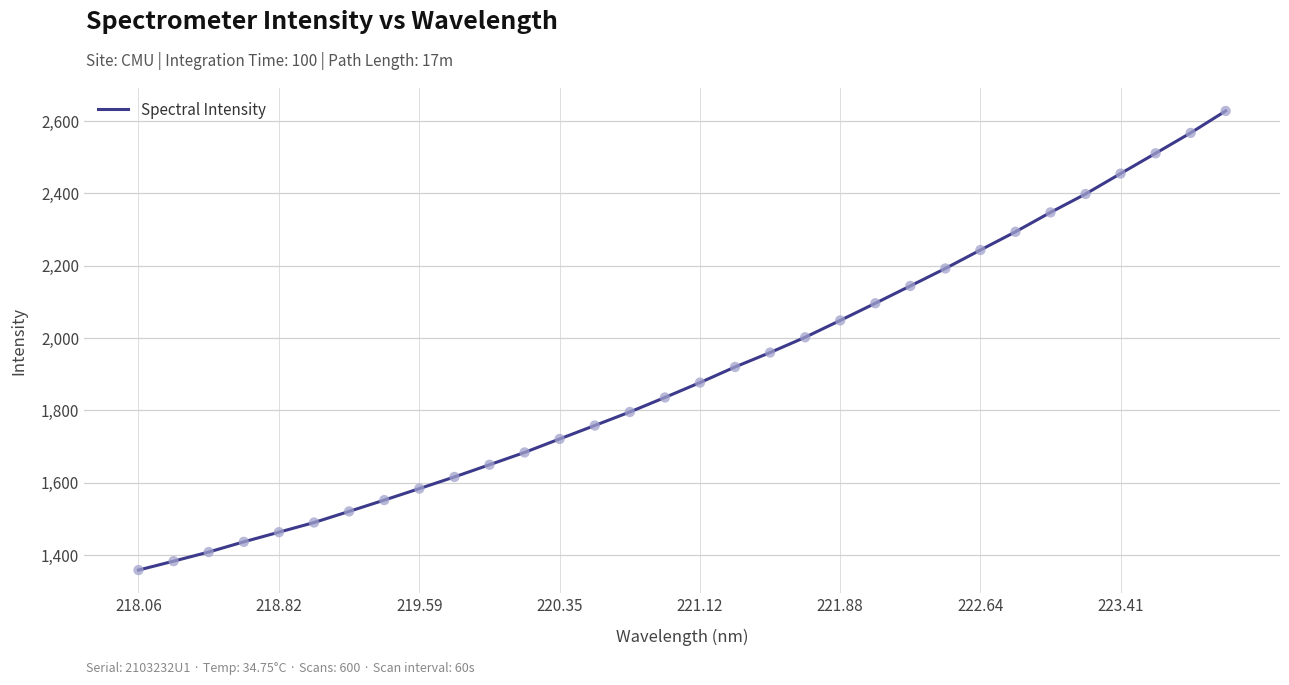

What is the smallest value displayed?

1358.4